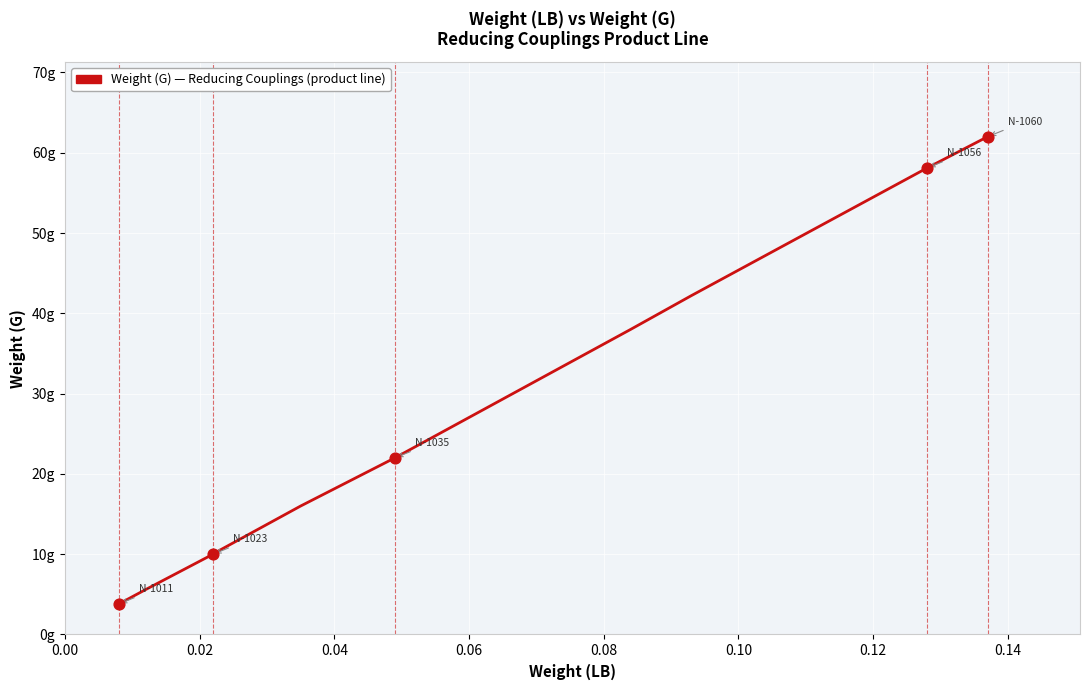

What is the ratio of the value at 0.02 to the value at 0.10?

0.2